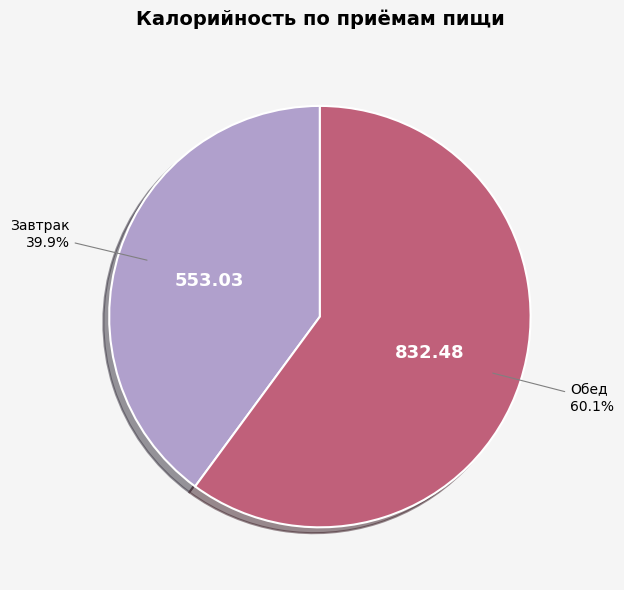

Is there a majority slice in this chart?

Yes